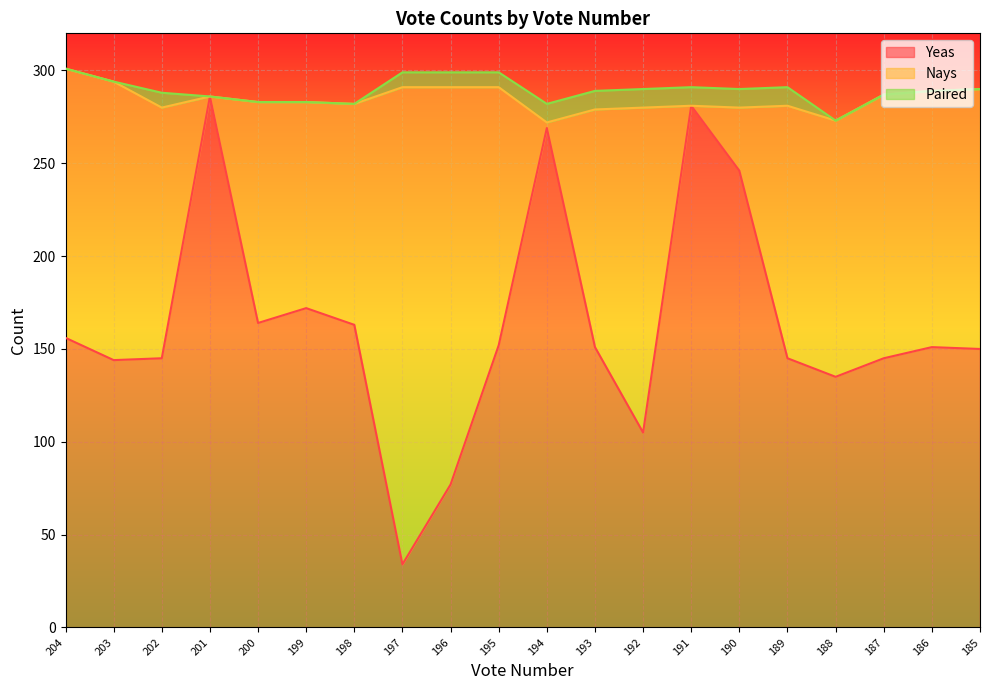

Where is the first local maximum for Yeas?

201